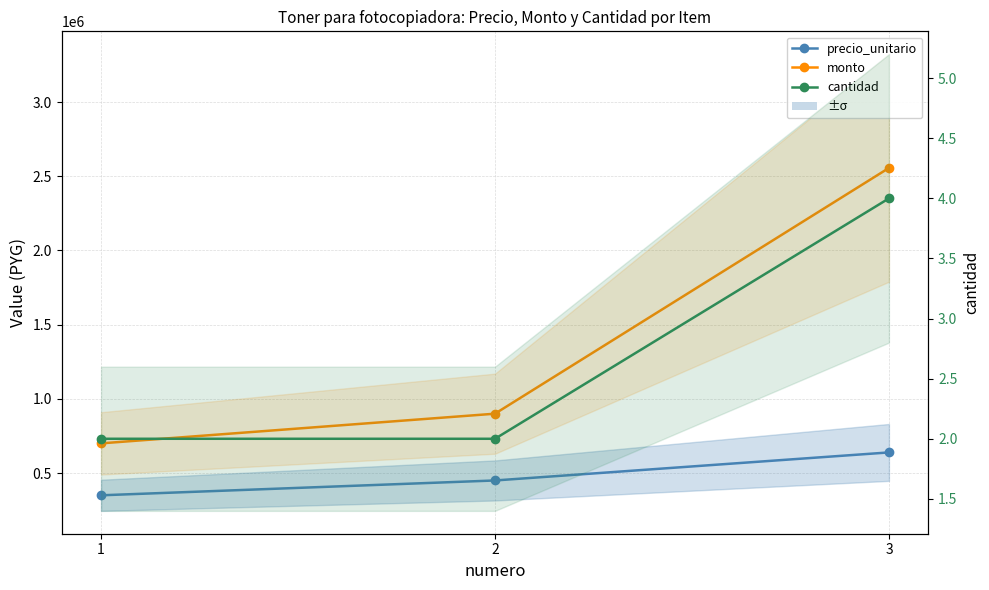

Reading left to right, extract all data points from this chart.

precio_unitario: 1=350000	2=450000	3=639000
monto: 1=700000	2=900000	3=2556000
cantidad: 1=2	2=2	3=4